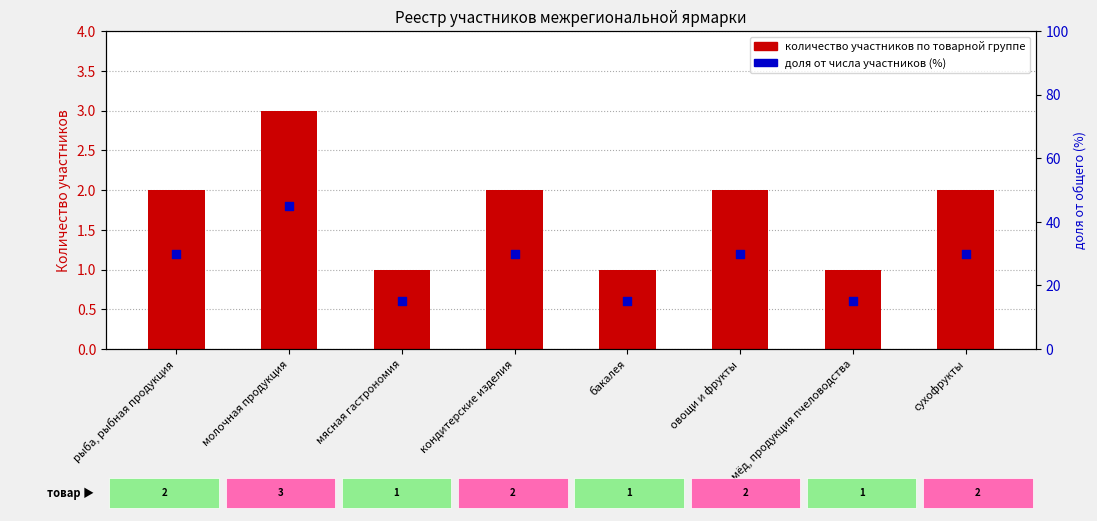

Which series has the largest total across all categories?

доля от общего (%)